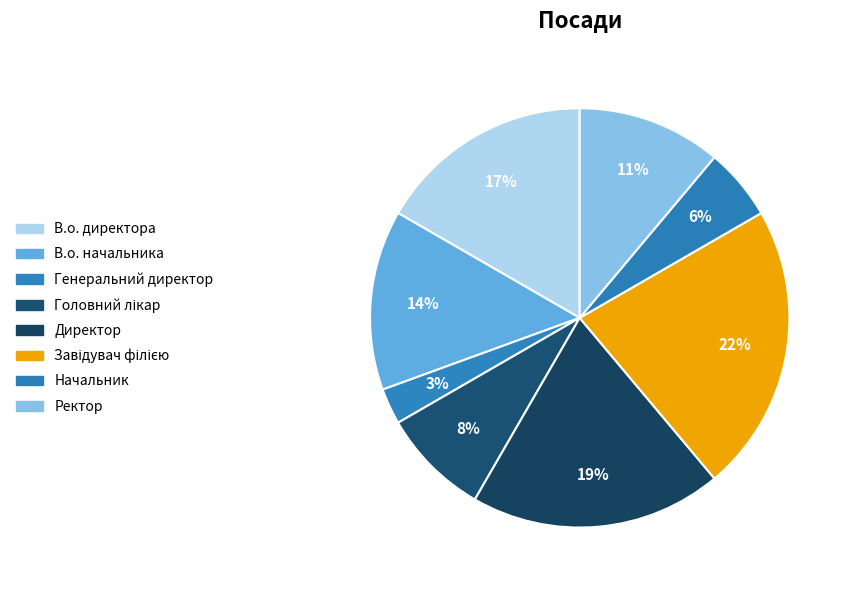

The Головний лікар slice represents 1% of the pie. True or false?

False